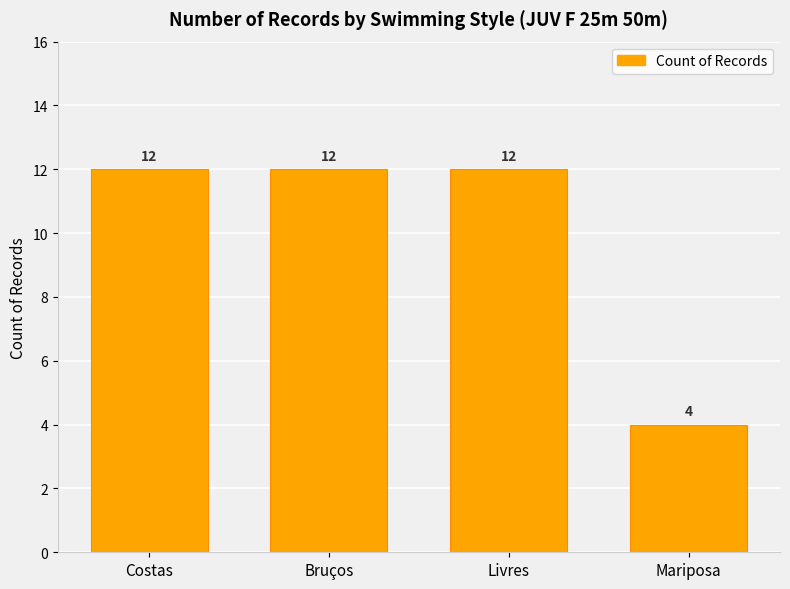

Count the values in the range 12 to 13.

3